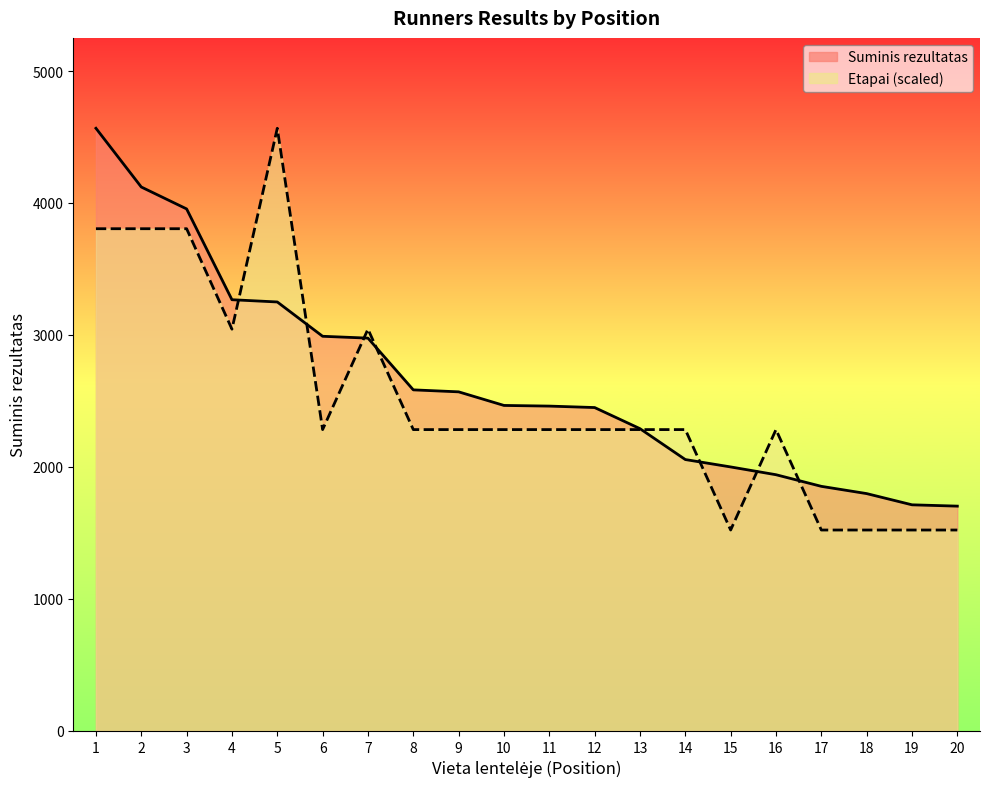

The Suminis rezultatas series shows 2450 at 12. True or false?

True